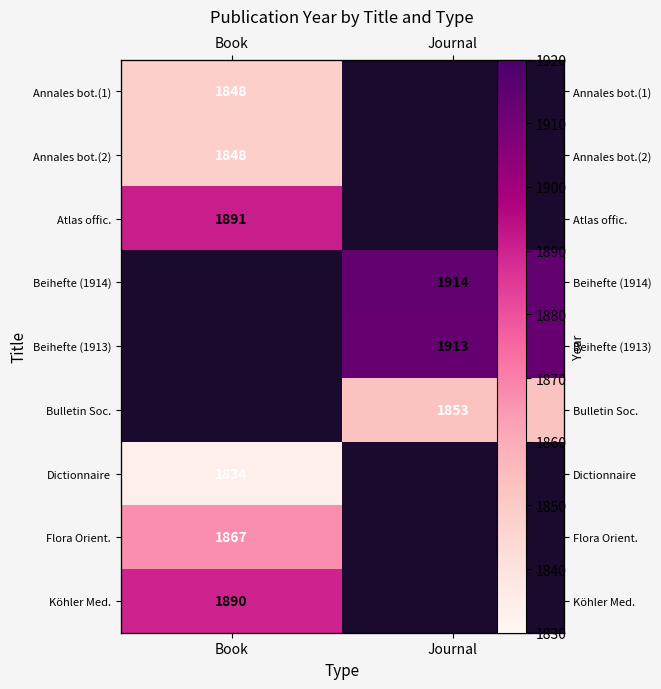

True or false: Annales bot.(1) has a value of 399.4 at Book.

False